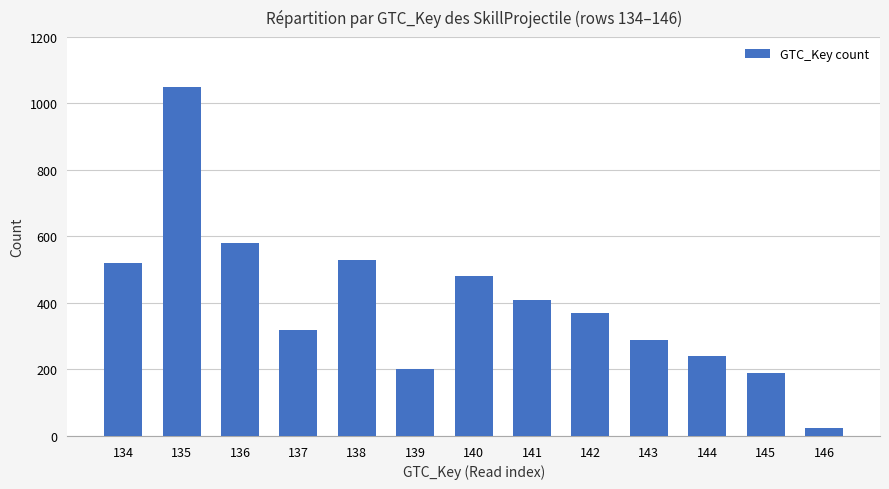

What is the minimum value shown in the chart?

25